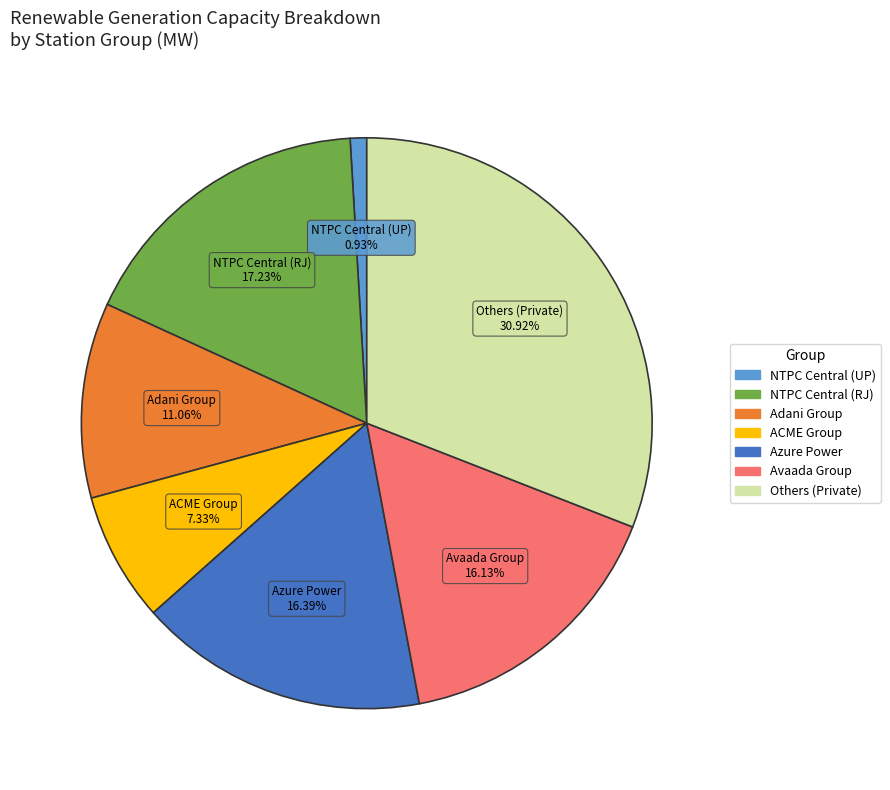

To the nearest percent, what is the average slice percentage?

14%